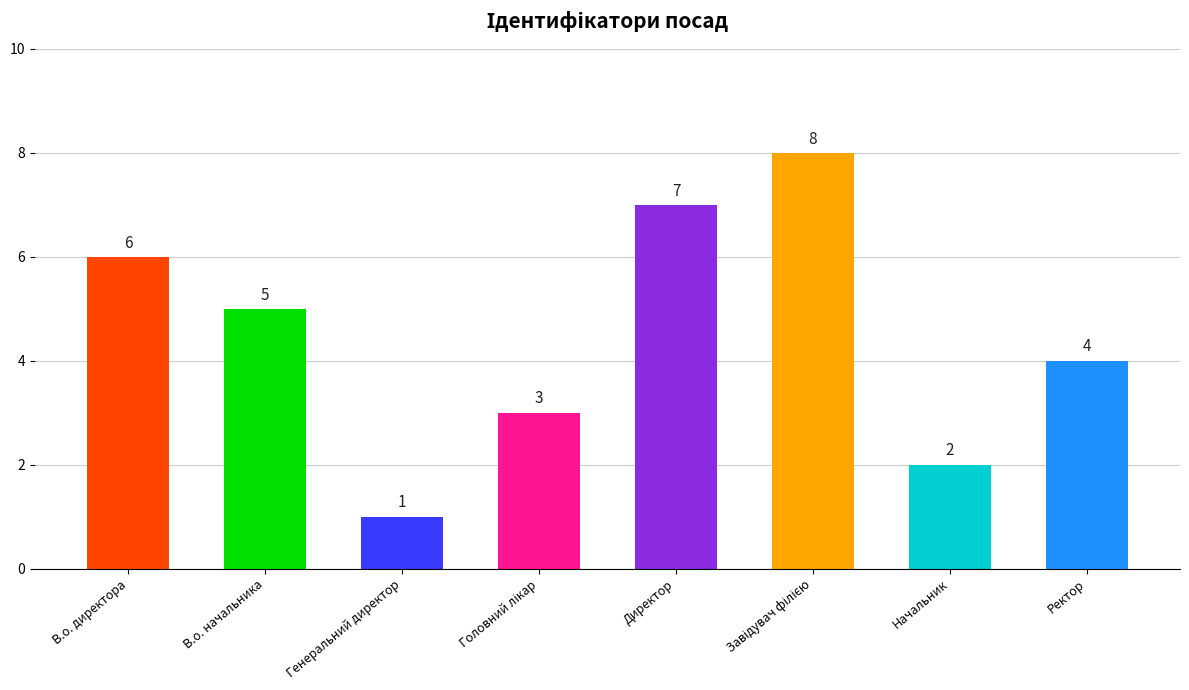

What position from the right is Ректор?

1